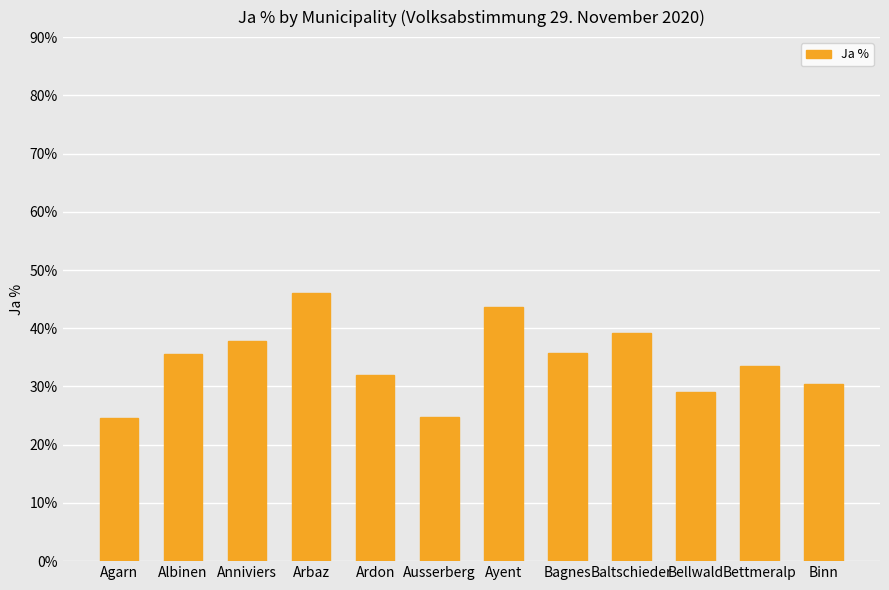

What is the label of the 6th bar from the left?

Ausserberg